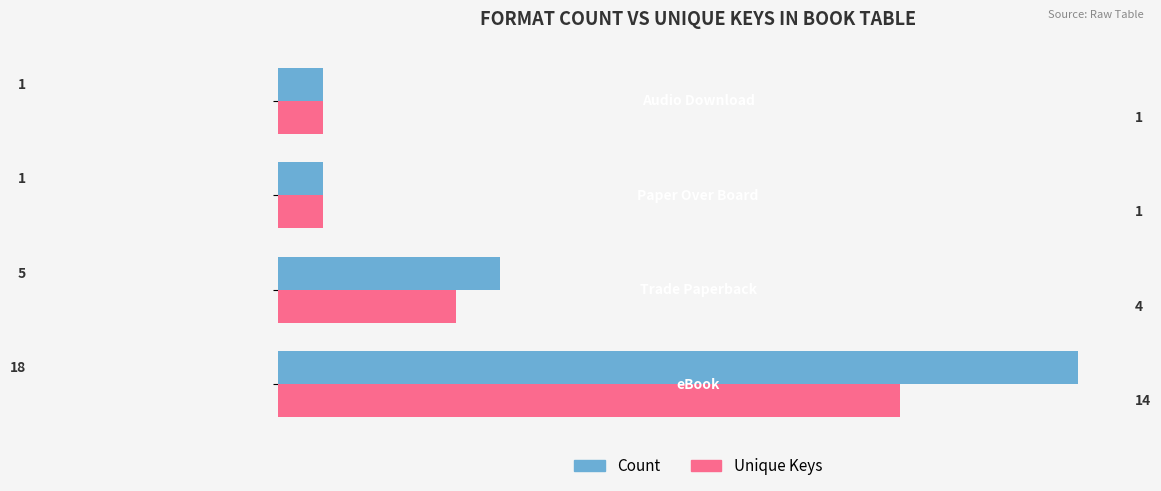

What is the lowest value of the Unique Keys series?

1